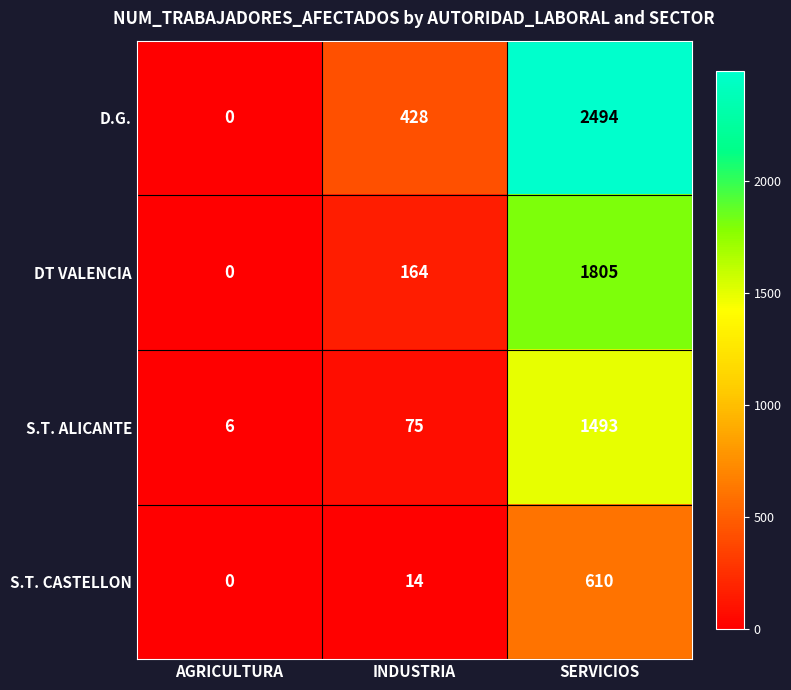

Reading left to right, extract all data points from this chart.

D.G.: 0	428	2494
DT VALENCIA: 0	164	1805
S.T. ALICANTE: 6	75	1493
S.T. CASTELLON: 0	14	610